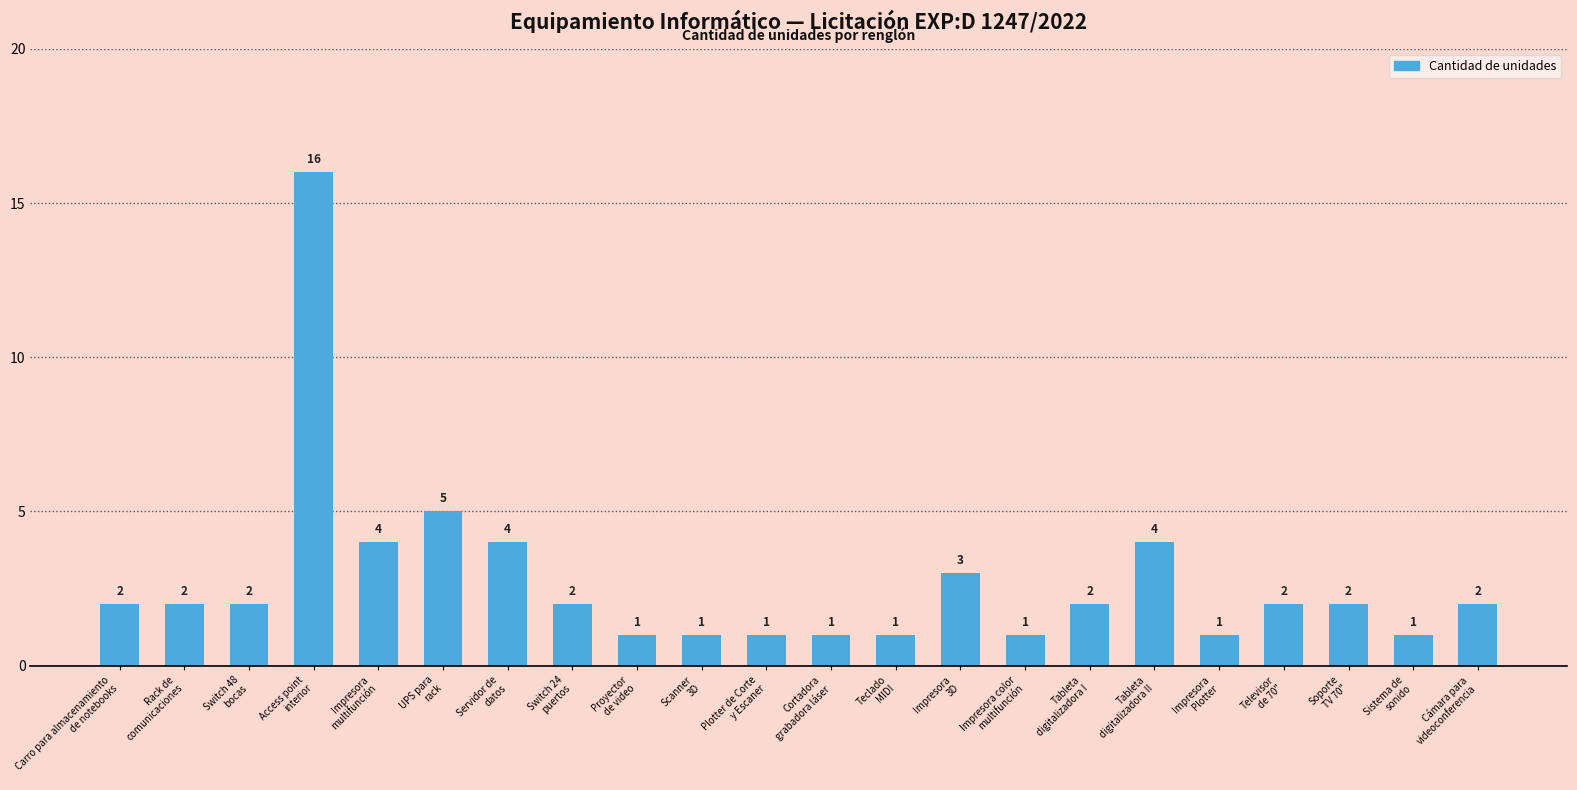

Reading left to right, extract all data points from this chart.

Carro para almacenamiento
de notebooks=2	Rack de
comunicaciones=2	Switch 48
bocas=2	Access point
interior=16	Impresora
multifunción=4	UPS para
rack=5	Servidor de
datos=4	Switch 24
puertos=2	Proyector
de video=1	Scanner
3D=1	Plotter de Corte
y Escaner=1	Cortadora
grabadora láser=1	Teclado
MIDI=1	Impresora
3D=3	Impresora color
multifunción=1	Tableta
digitalizadora I=2	Tableta
digitalizadora II=4	Impresora
Plotter=1	Televisor
de 70"=2	Soporte
TV 70"=2	Sistema de
sonido=1	Cámara para
videoconferencia=2